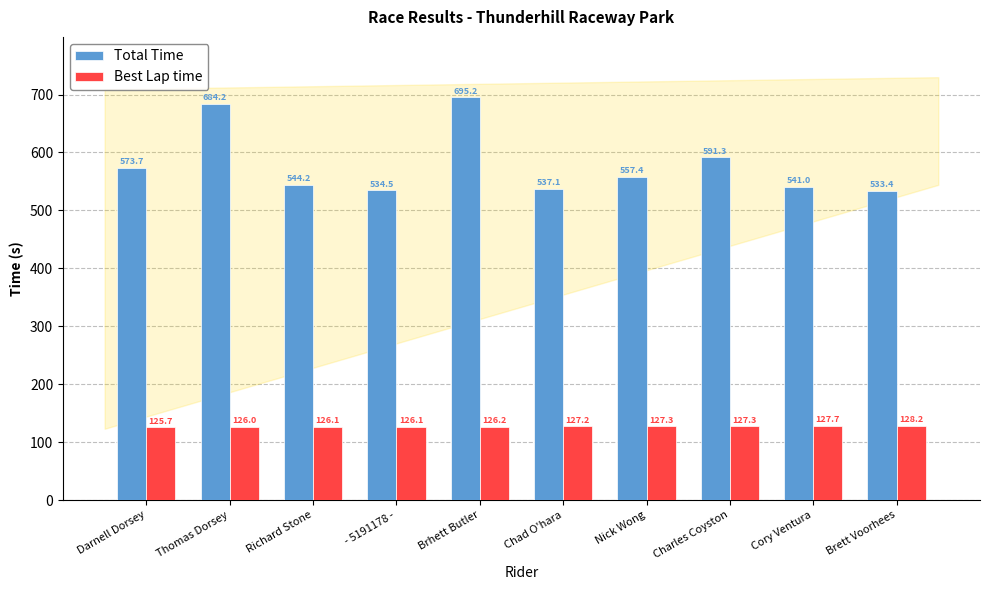

What is the value of the Total Time bar at the 6th from the left?

537.1